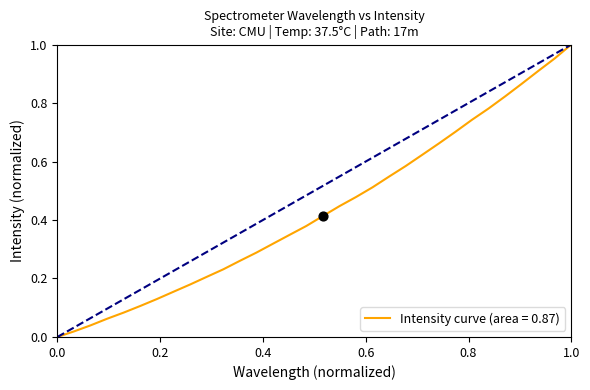

Is this an area chart (filled region under the line)?

No